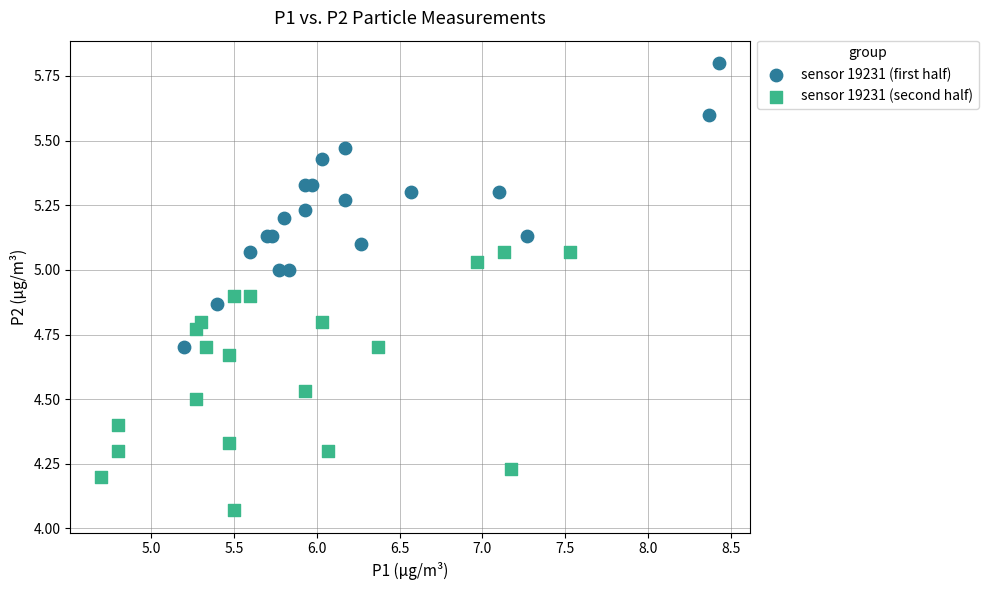

Which series contains the highest Y value?

sensor 19231 (first half)